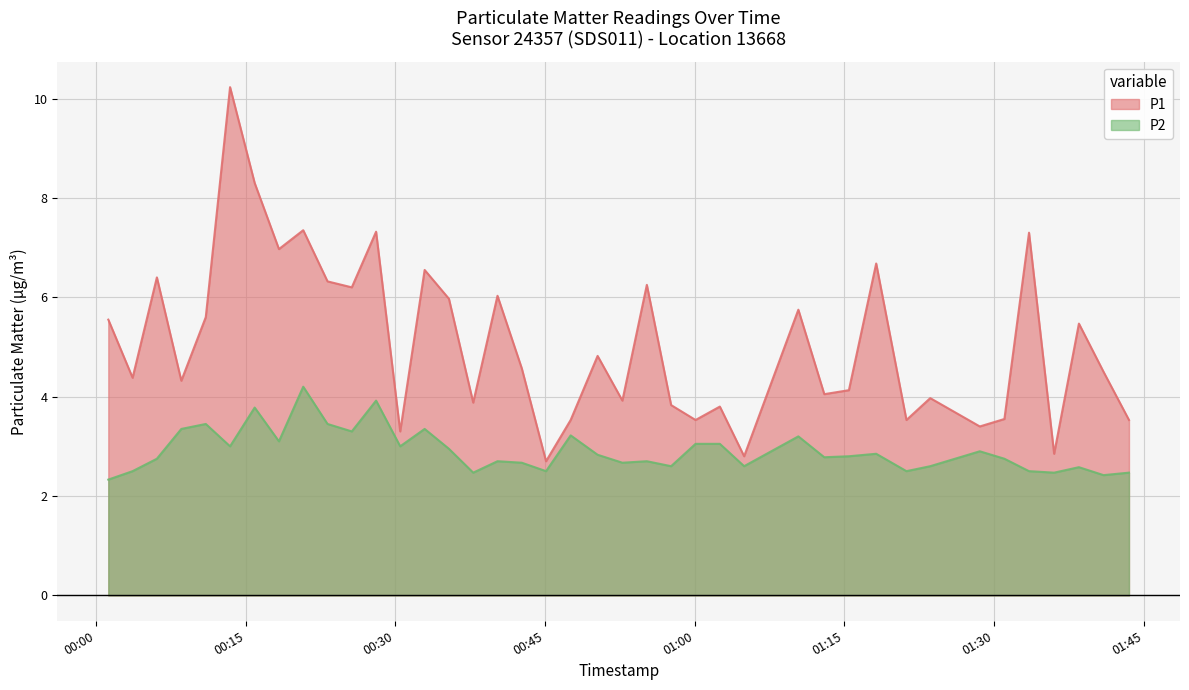

At 2022-10-16T00:45:06, list the series in order from largest to smallest.

P1, P2